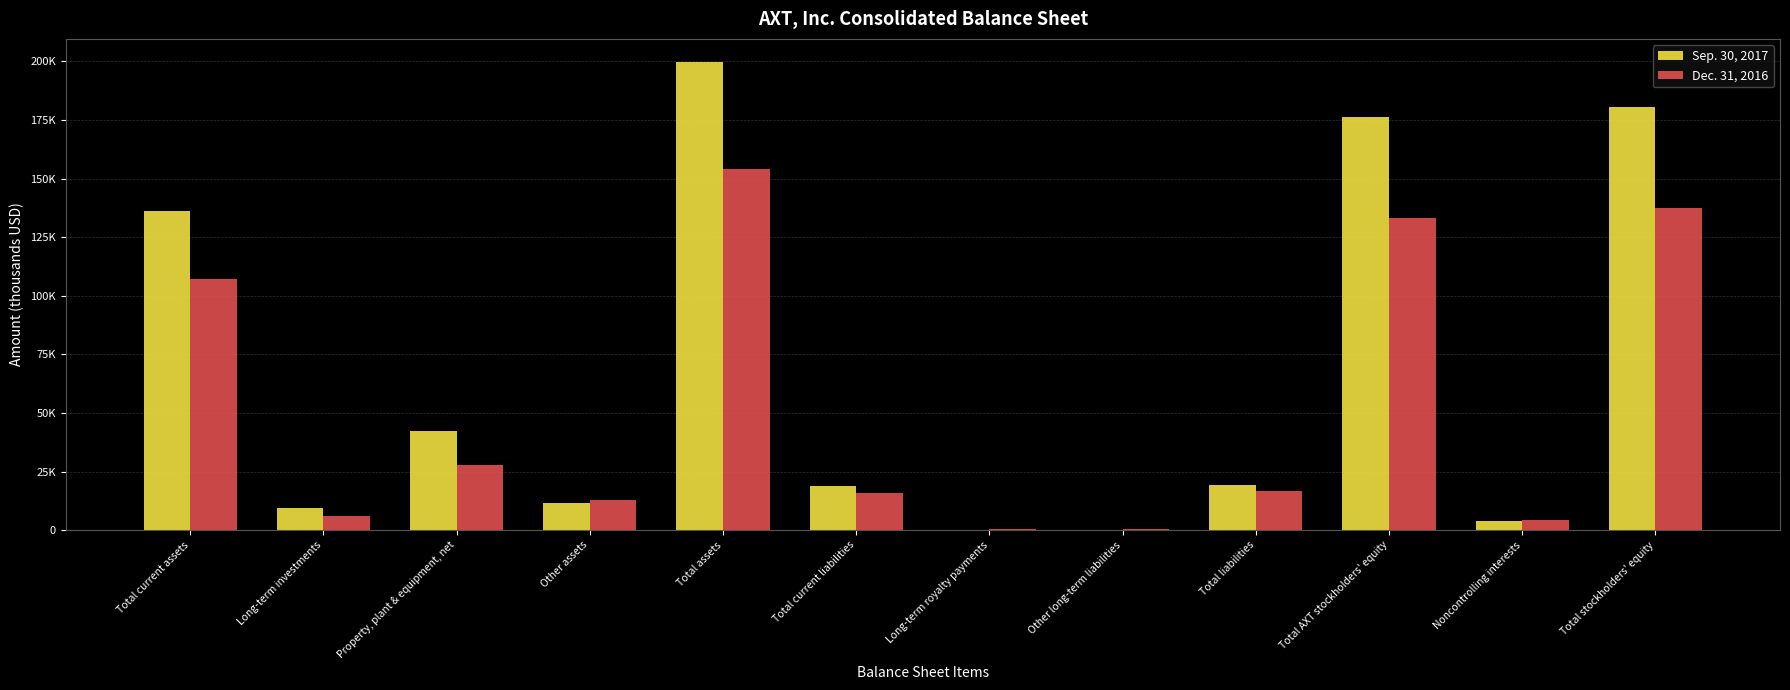

What is the sum of all Dec. 31, 2016 values?

616827